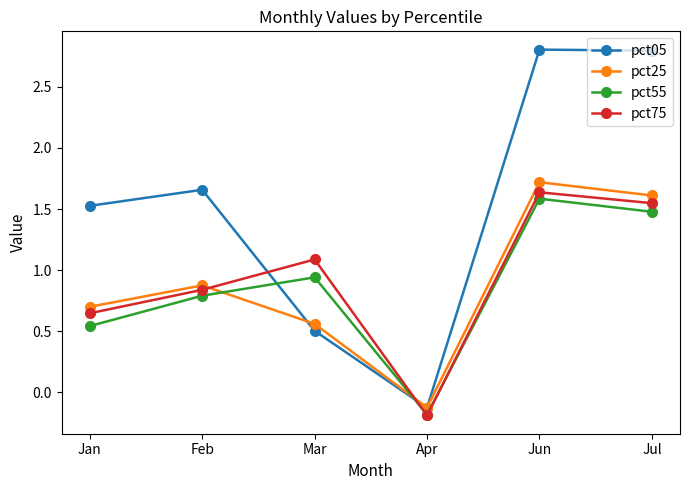

What is the label of the 4th point from the right?

Mar